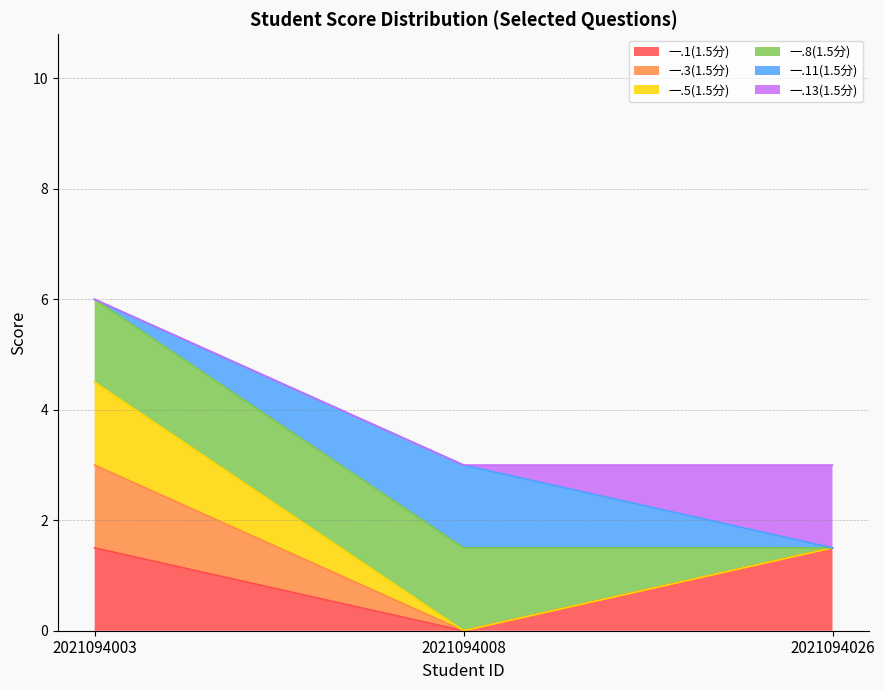

How many data points does each series have?

3